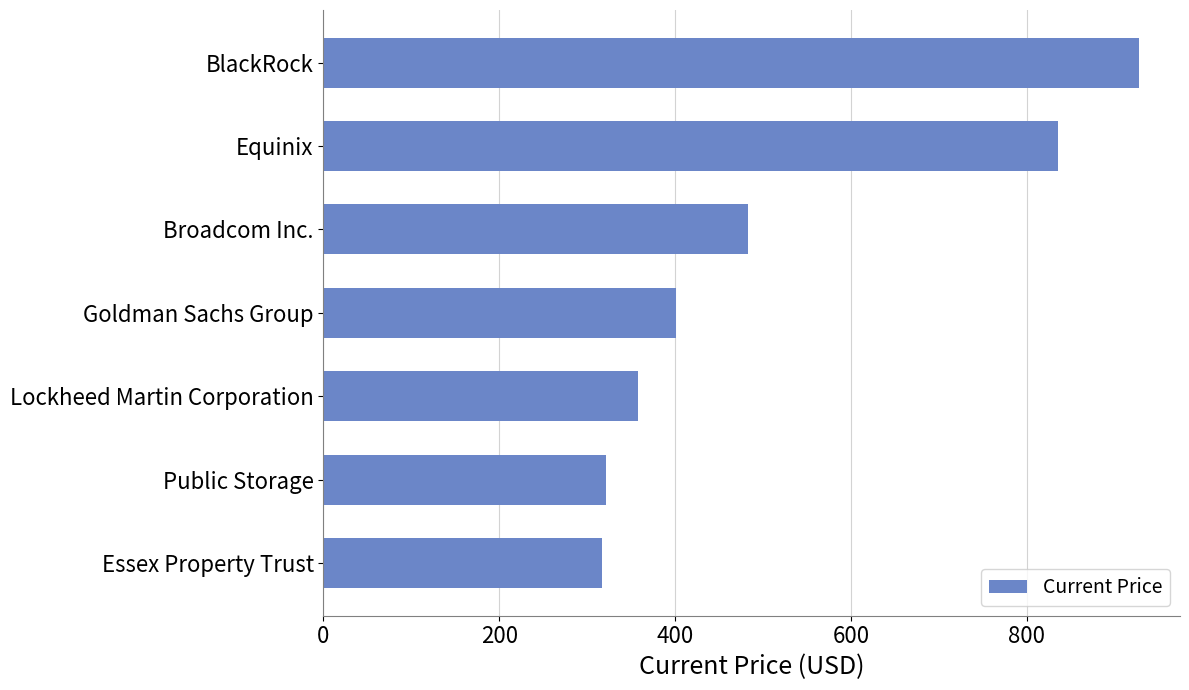

What is the change in value from Essex Property Trust to Broadcom Inc.?

+165.4